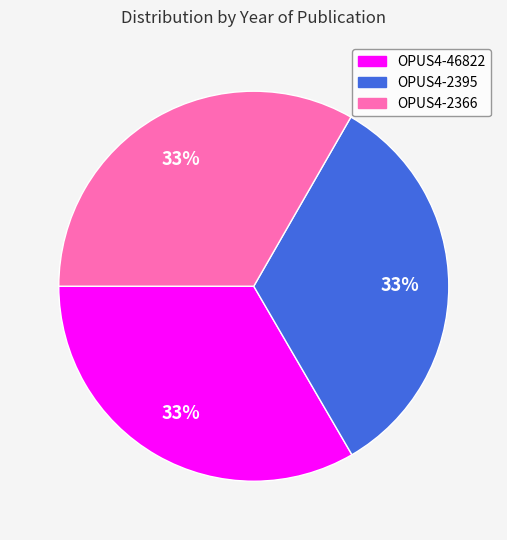

How many segments does this pie chart have?

3